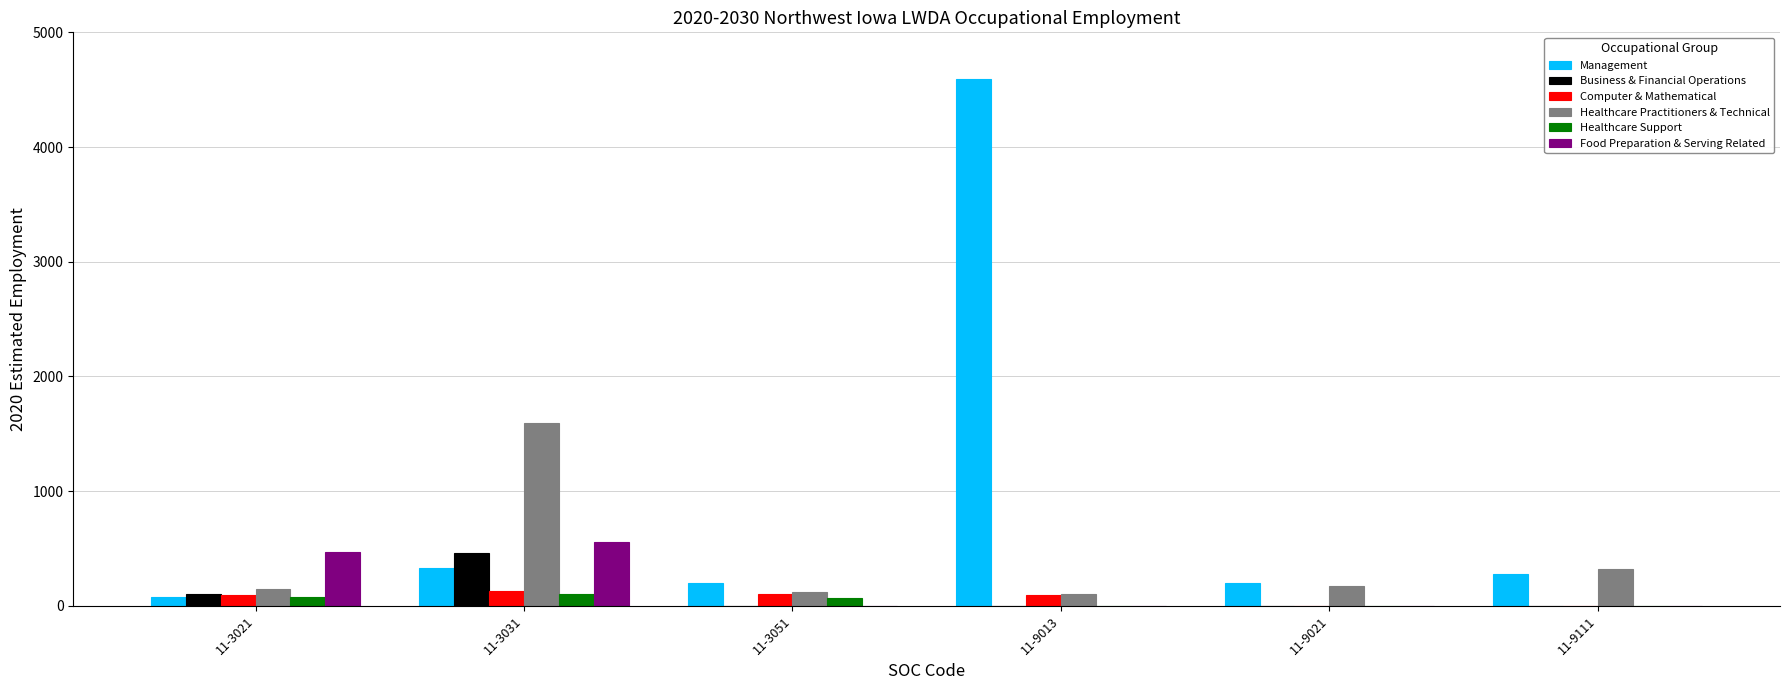

Does the chart contain stacked bars?

No